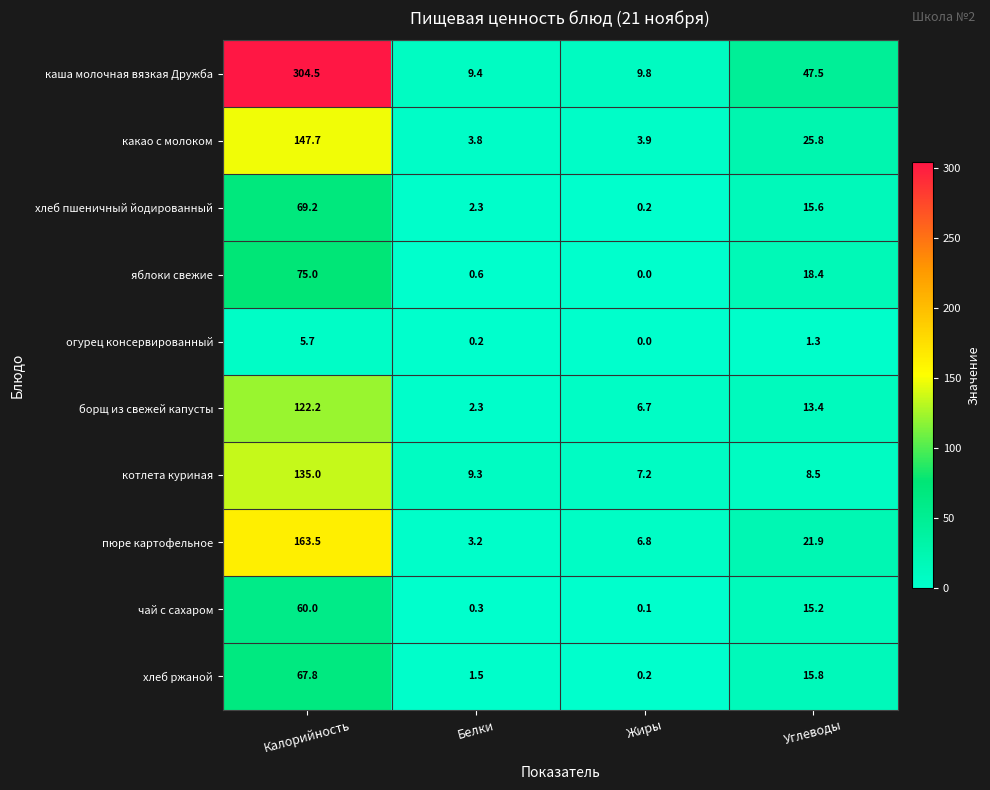

What is the sum of the каша молочная вязкая Дружба values at Белки and Жиры?

19.2